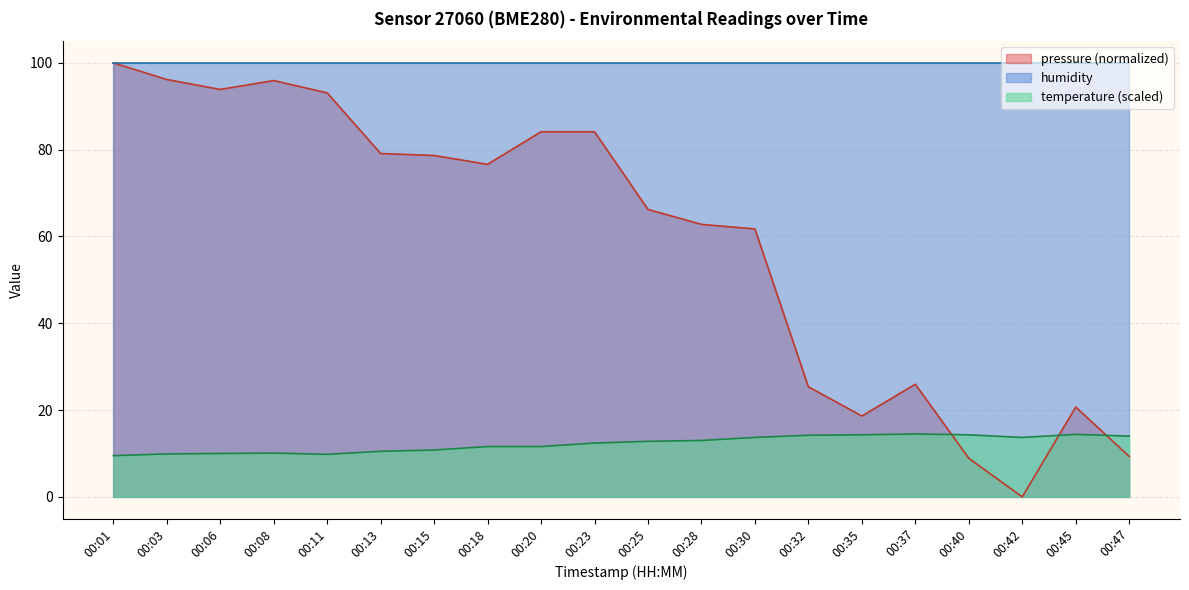

Where is pressure nearest to the value 50?

00:30